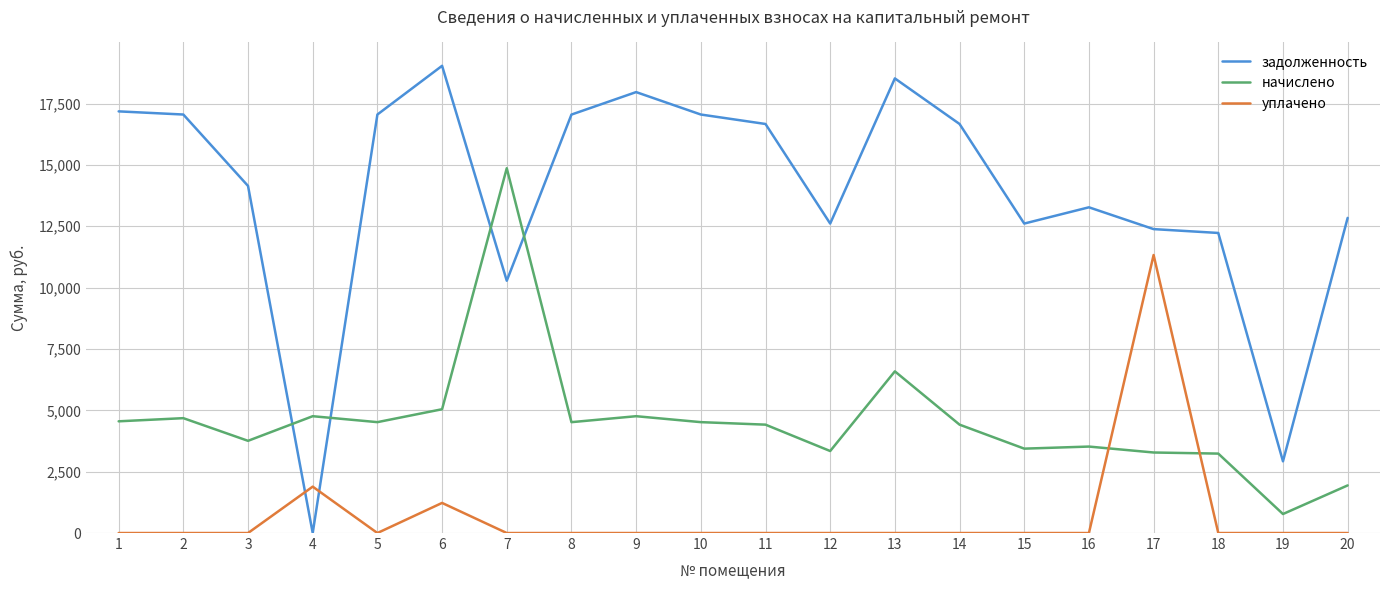

What is the difference between the maximum and minimum values in the начислено series?

14088.7